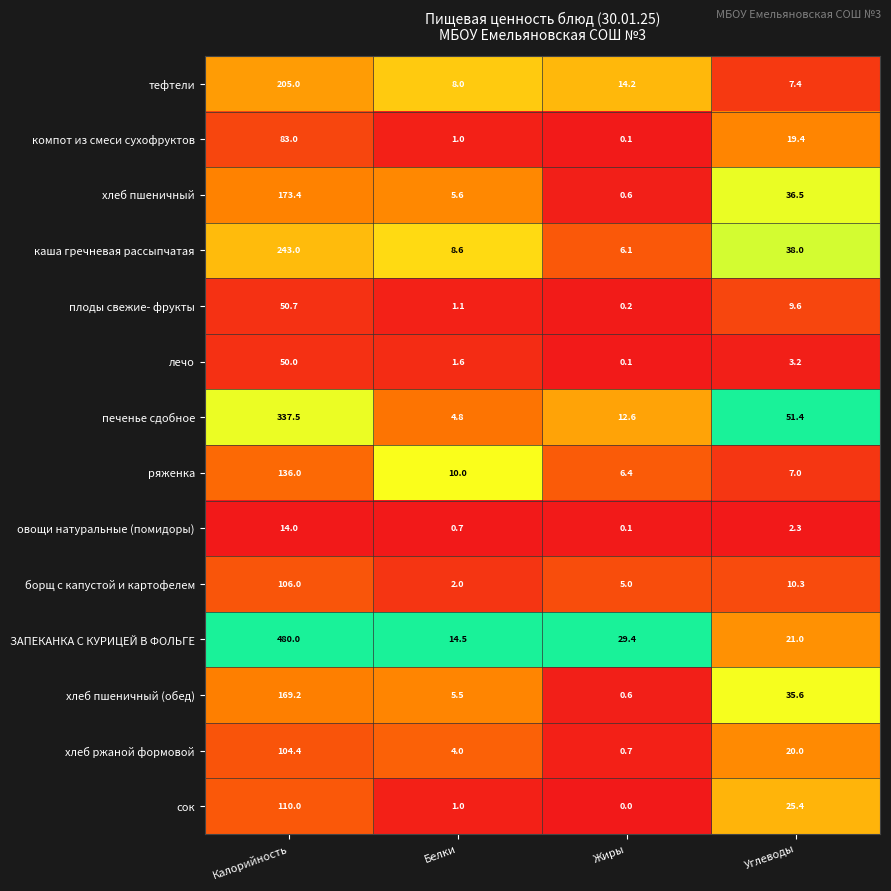

At which category is the sum across all series the highest?

Калорийность